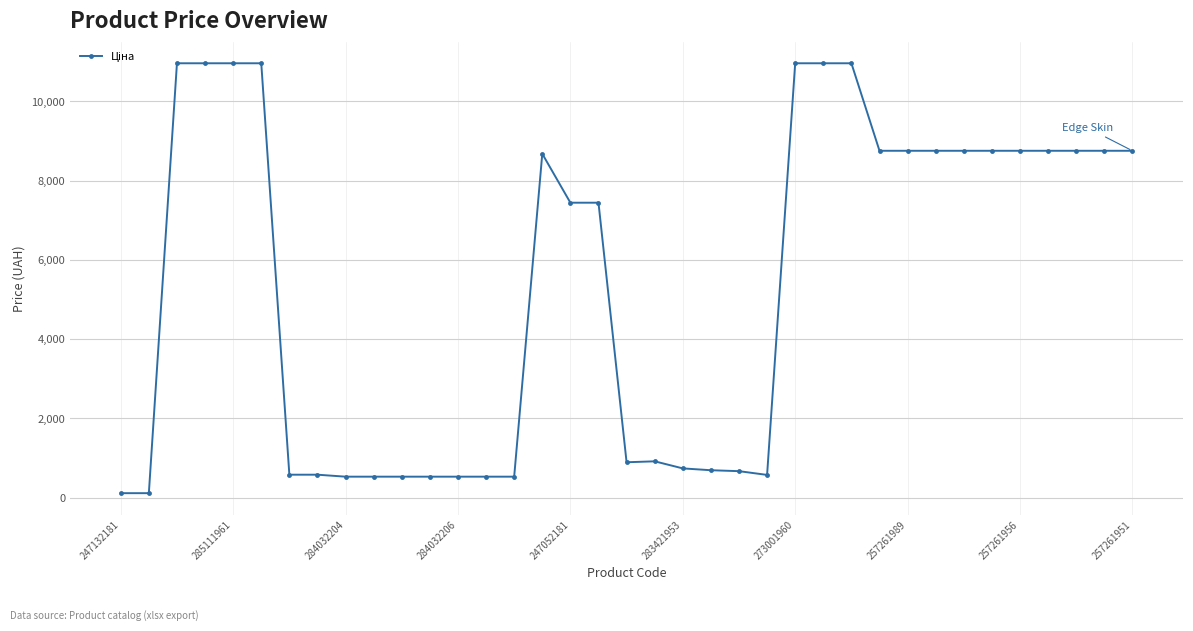

What is the value of the 36th point from the left?

8755.5